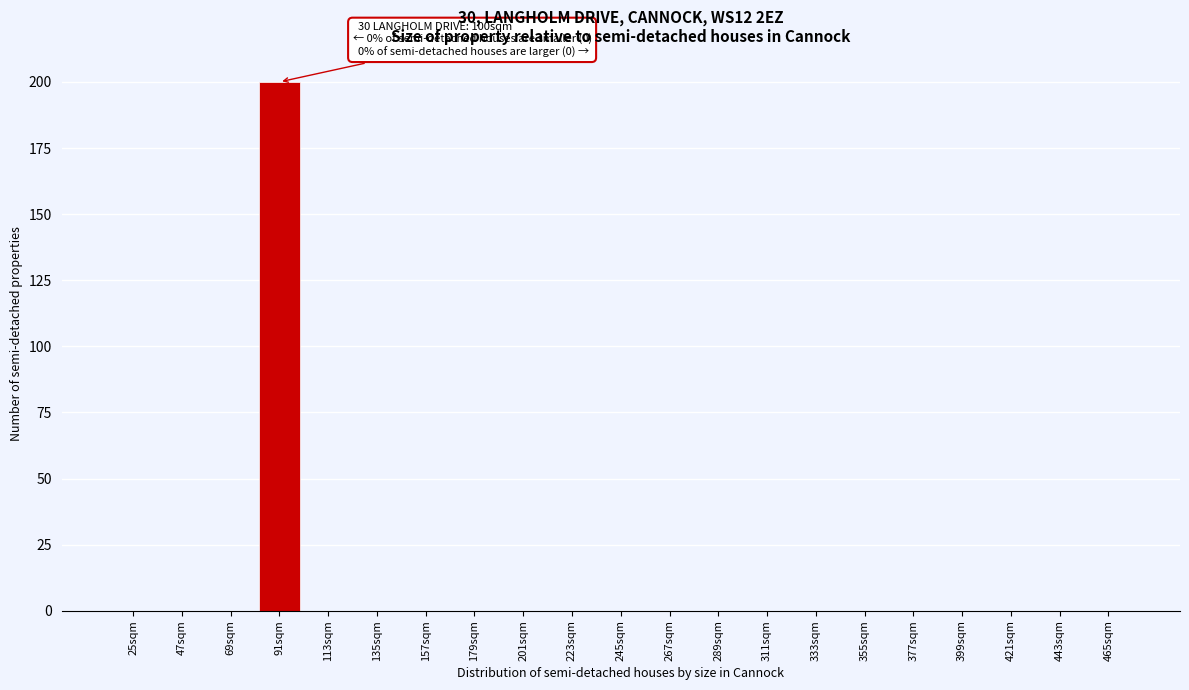

Reading right to left, what are all the values shown in this chart?

465sqm=0	443sqm=0	421sqm=0	399sqm=0	377sqm=0	355sqm=0	333sqm=0	311sqm=0	289sqm=0	267sqm=0	245sqm=0	223sqm=0	201sqm=0	179sqm=0	157sqm=0	135sqm=0	113sqm=0	91sqm=200	69sqm=0	47sqm=0	25sqm=0